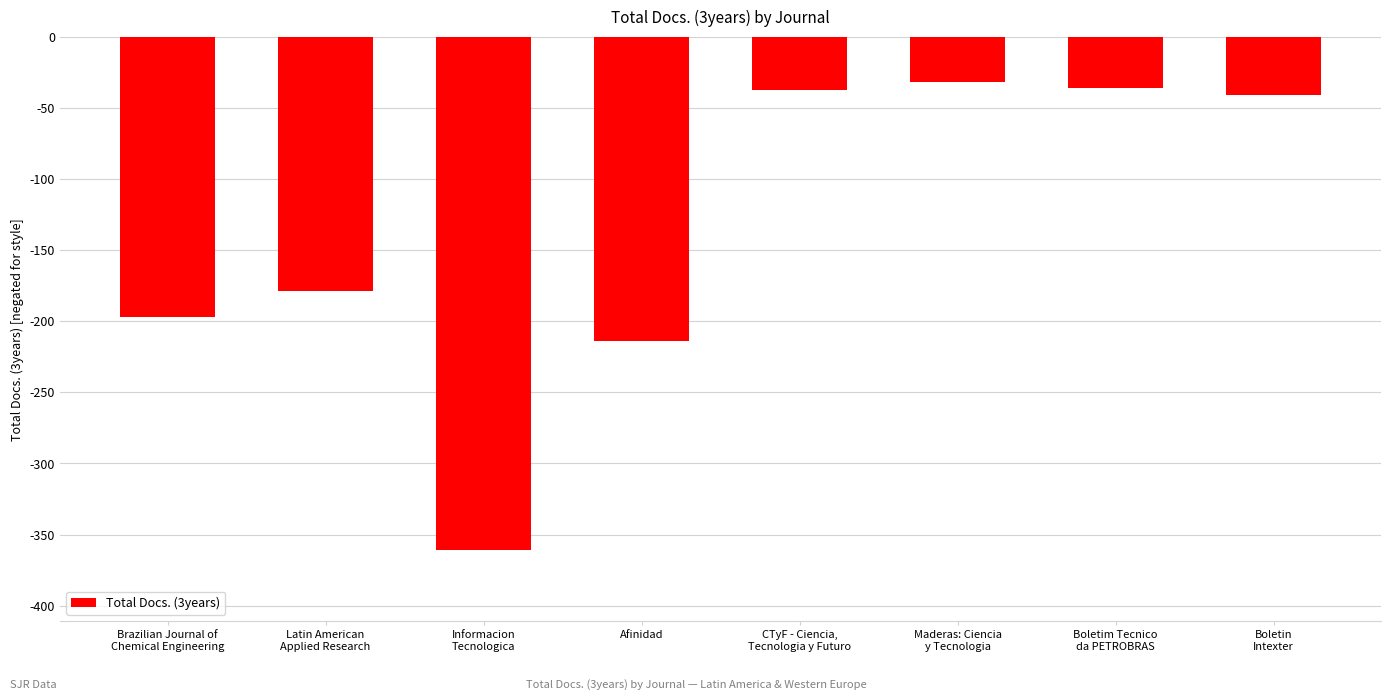

What is the minimum value shown in the chart?

-361